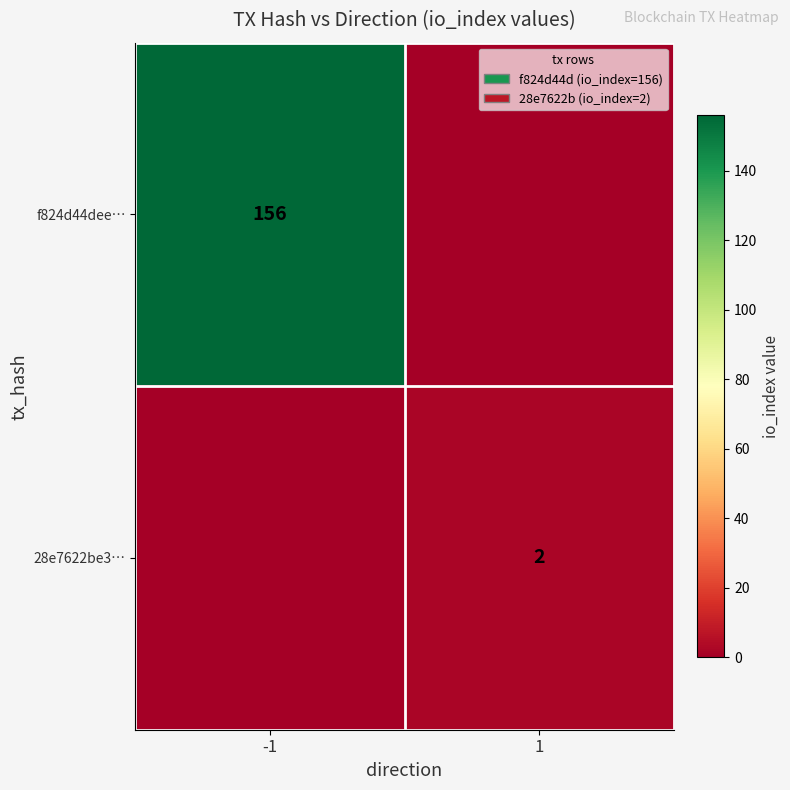

Count the number of data series in this chart.

2